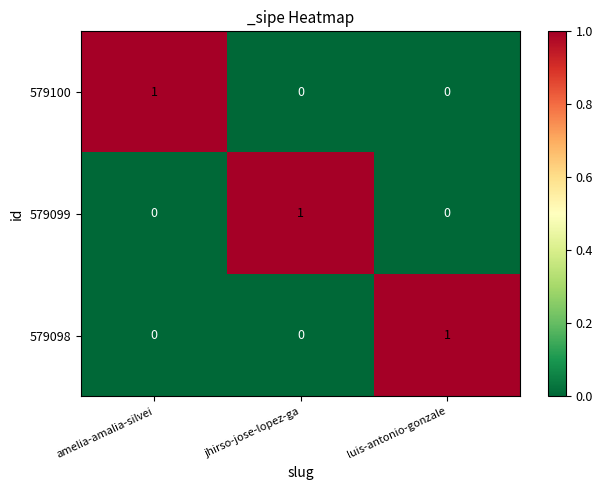

At which label does 579100 reach its peak?

amelia-amalia-silvei